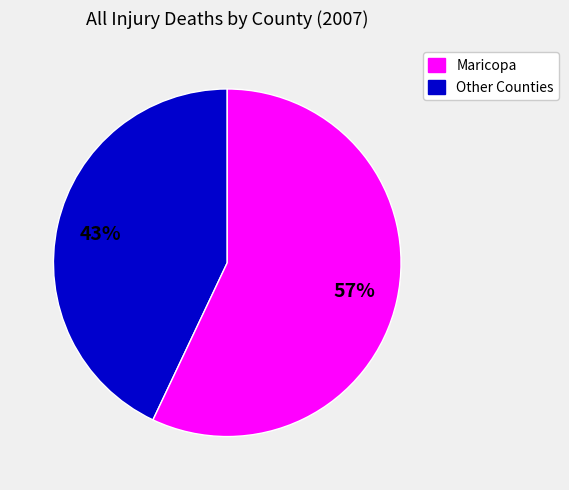

How many slices are in this pie chart?

2